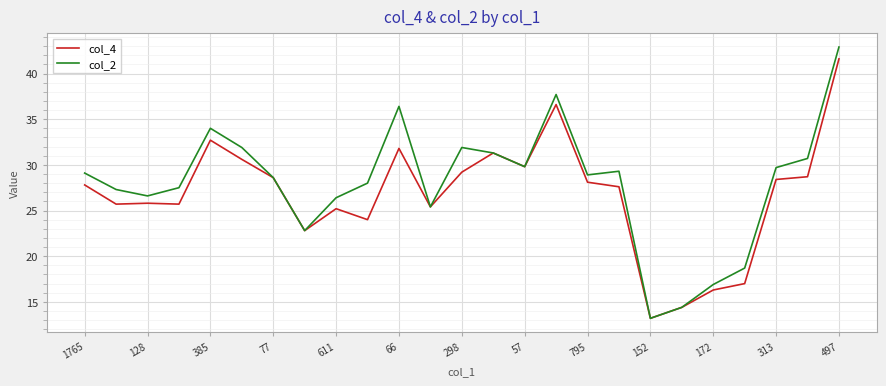

What are all the series names shown in the legend?

col_4, col_2